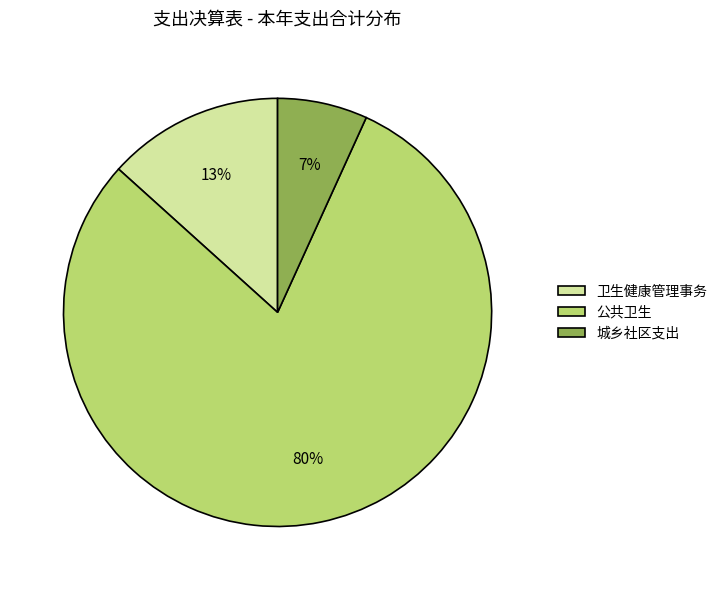

Which has a higher value, 公共卫生 or 卫生健康管理事务?

公共卫生